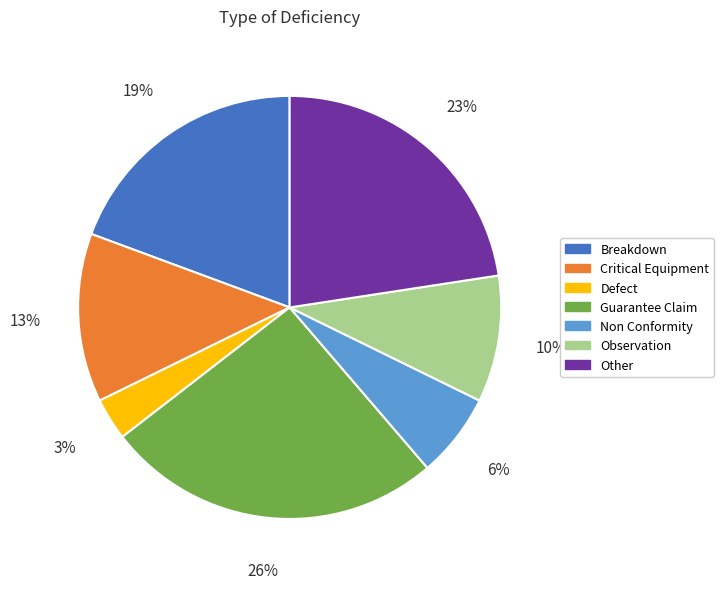

Between Guarantee Claim and Non Conformity, which is larger?

Guarantee Claim